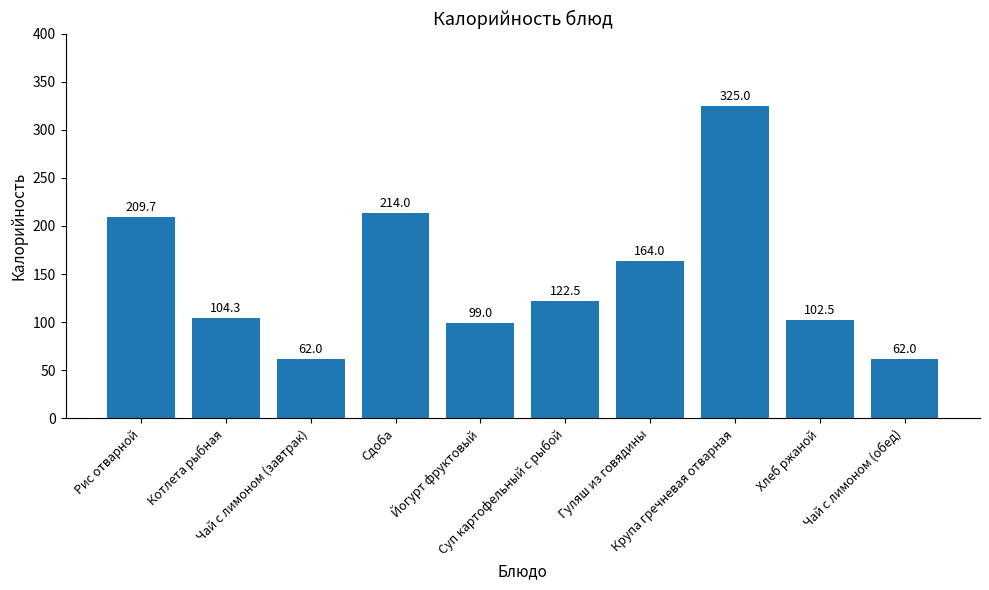

What is the label of the 2nd bar from the left?

Котлета рыбная